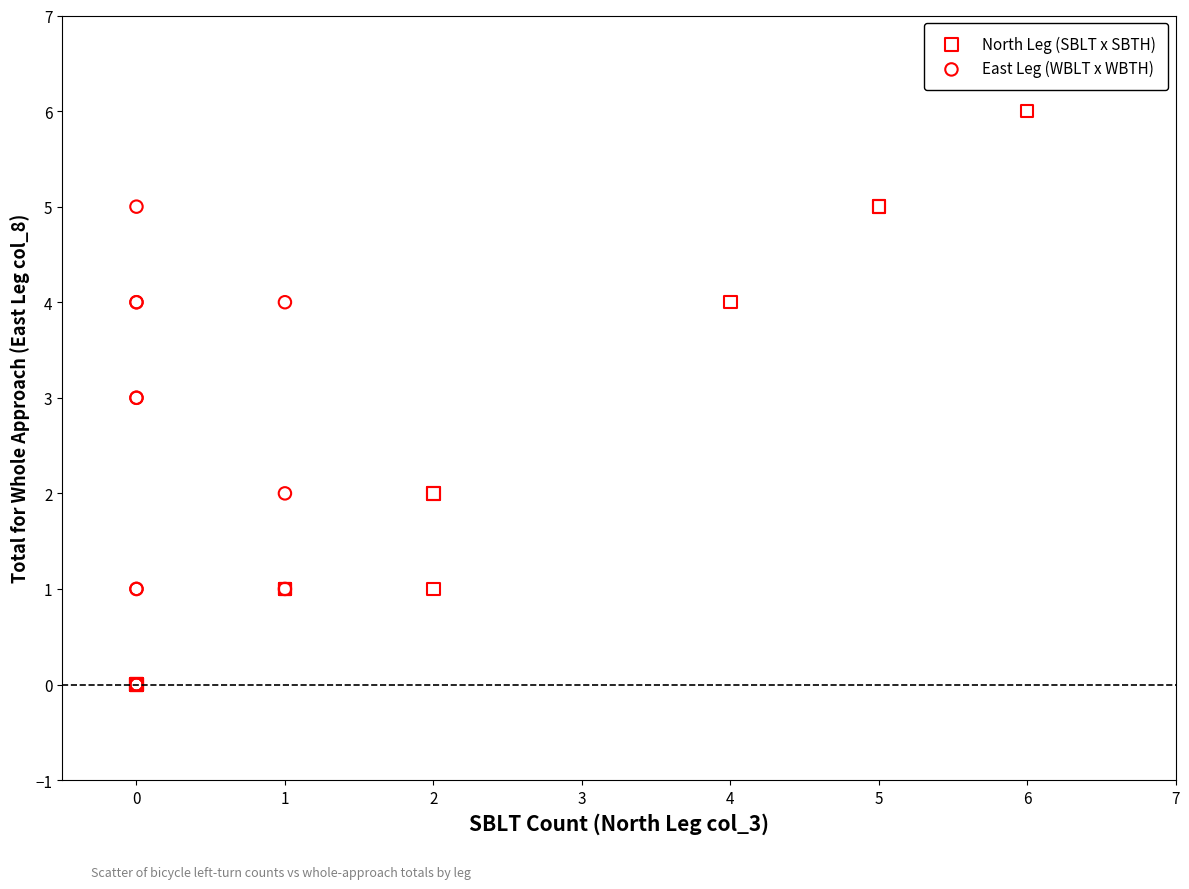

Which series has the largest Y range (max minus min)?

North Leg (SBLT x SBTH)